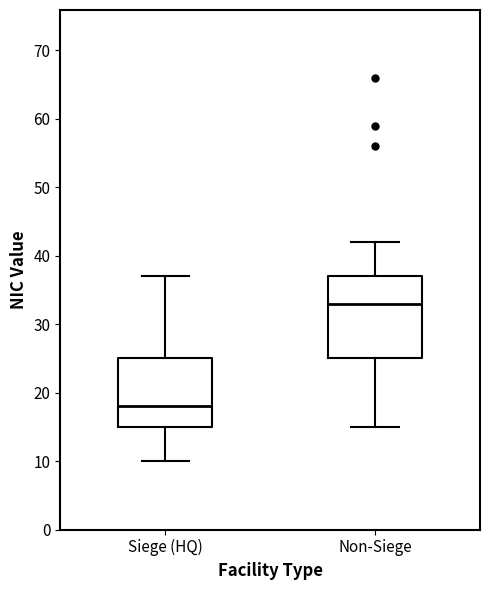

Reading left to right, transcribe this box plot: for each box, give where its median line is, the range the box spans, and where its two whiskers end, as read against the y-axis. The values are not printed on the chart, so give them approximately, as read against the axis.

Siege (HQ): median 18, box 15 to 25, whiskers 10 to 37
Non-Siege: median 33, box 25 to 37, whiskers 15 to 42